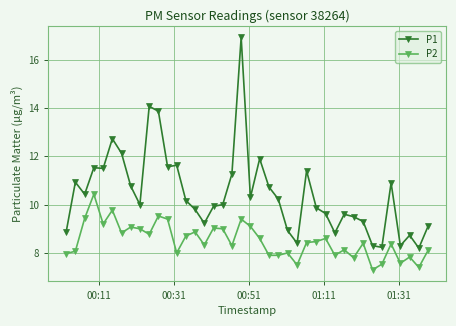

What is the maximum value shown in the chart?

16.9